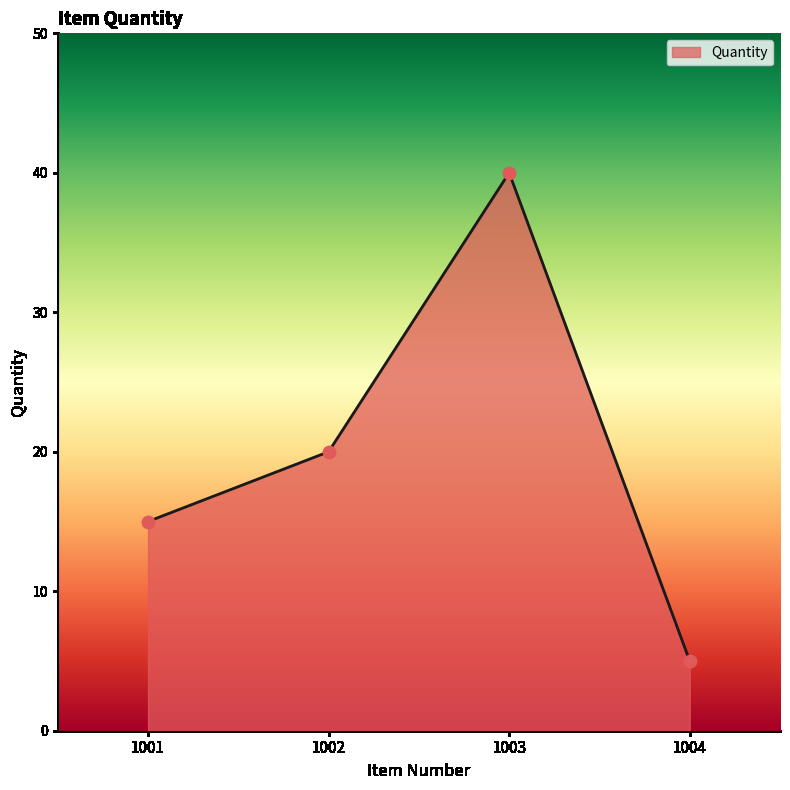

What is the change in value from 1001 to 1002?

+5